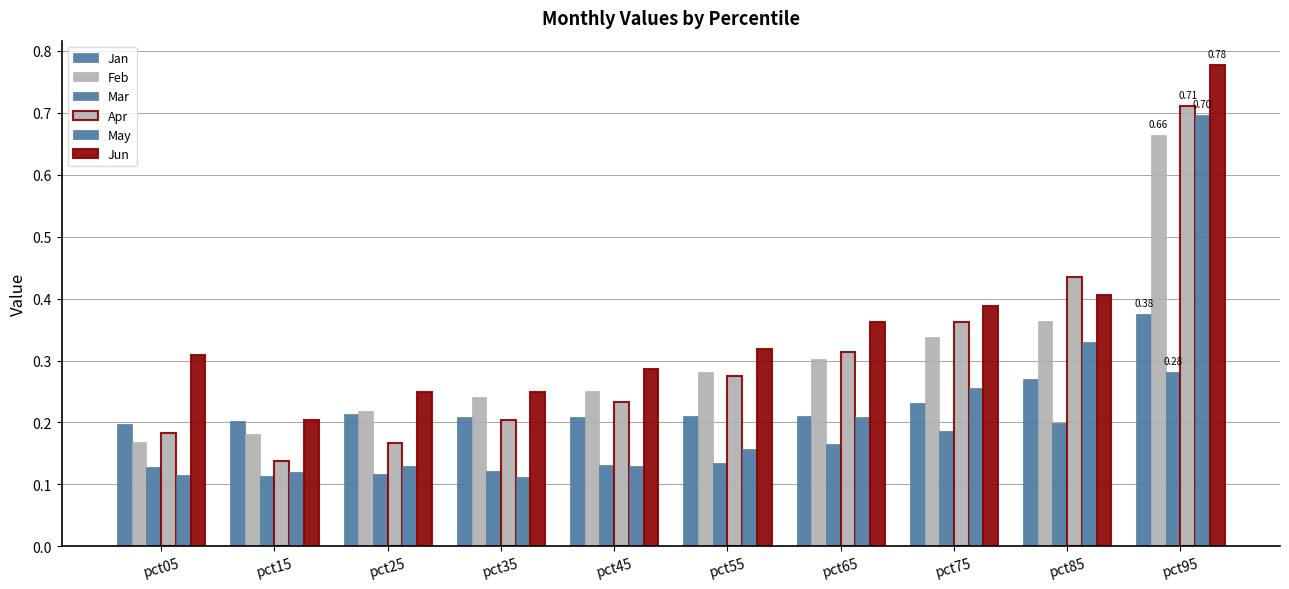

True or false: Feb has a value of 0.1 at pct85.

False